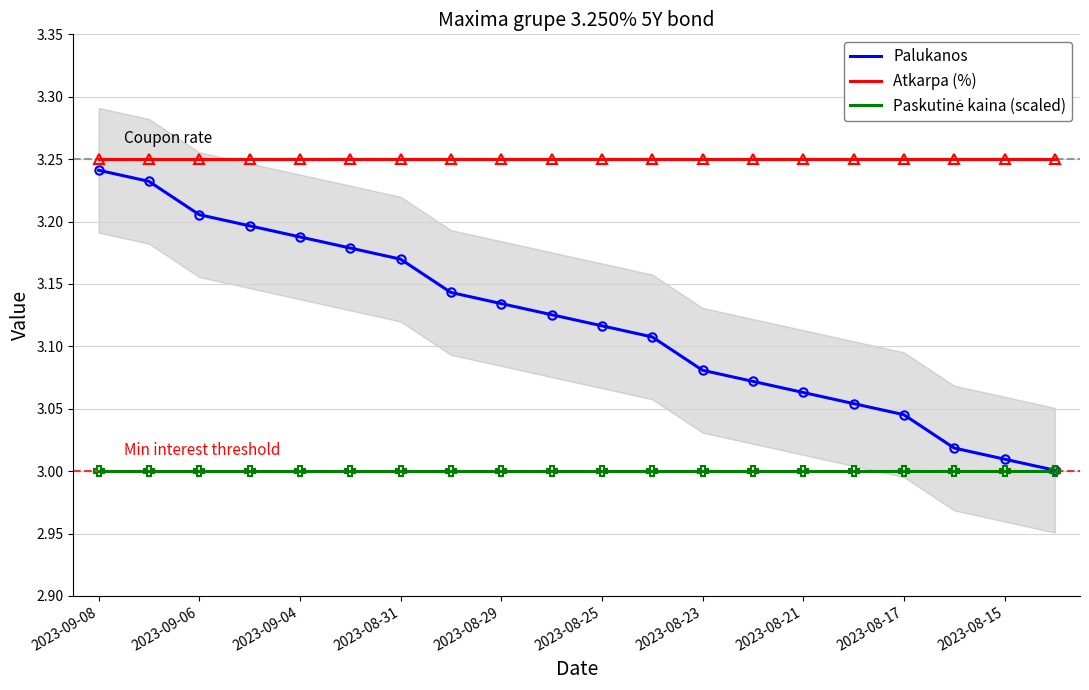

True or false: Paskutinė kaina (scaled) has more than 2 points higher than both neighbors.

False